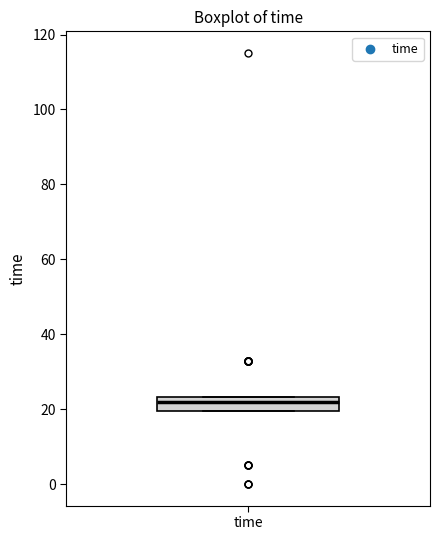

Where is the lower edge of the box for time on the y-axis? The values are not printed on the chart, so give them approximately, as read against the axis.

20